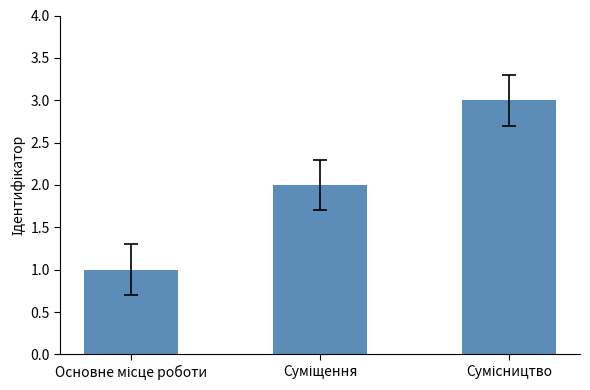

Are the bars grouped side by side (vs. stacked)?

No